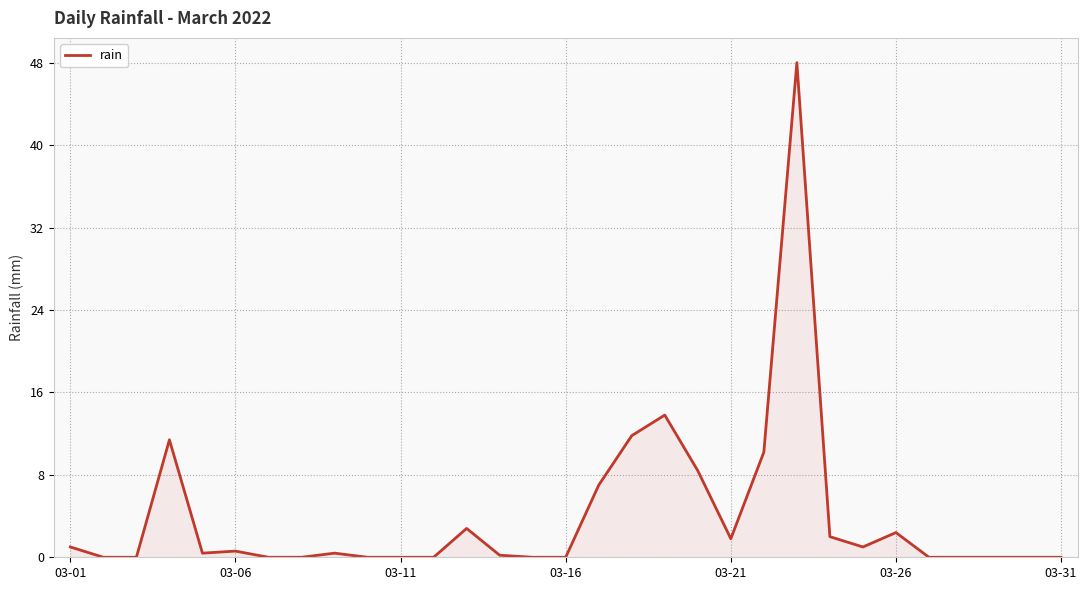

What is the greatest value displayed?

48.0